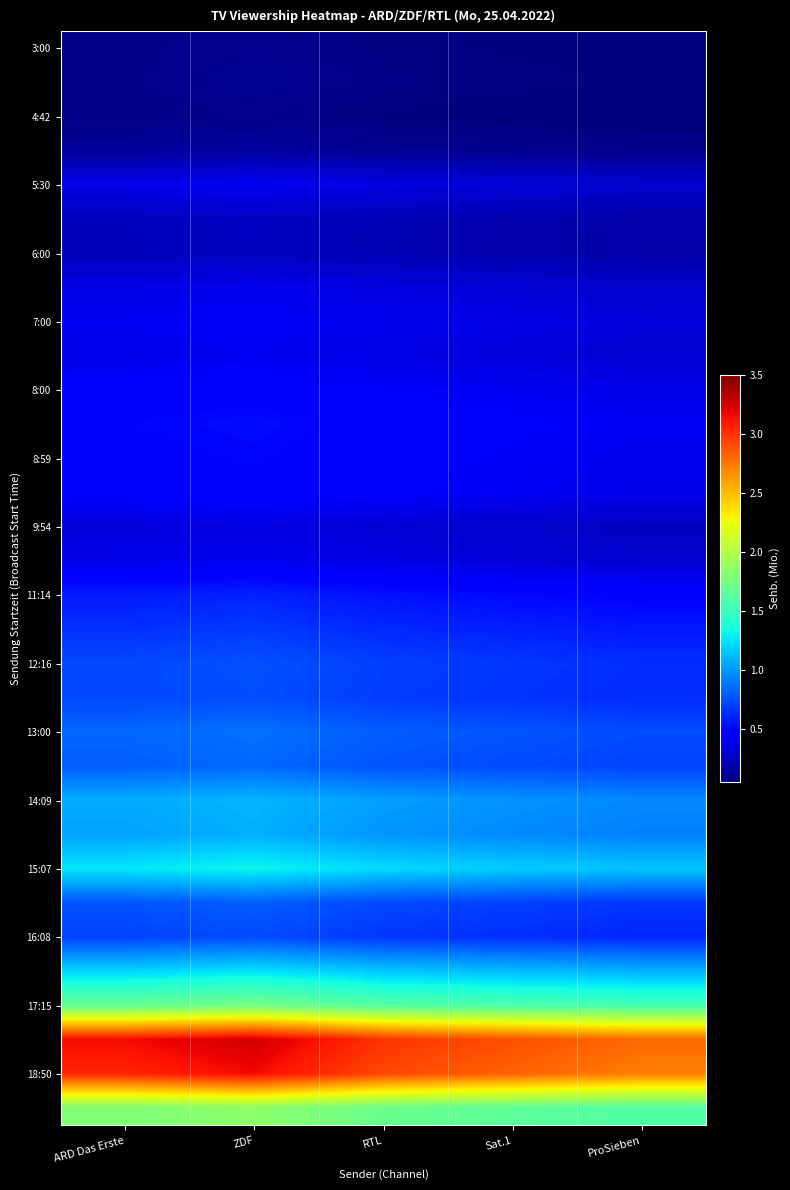

What is the total value across all series at RTL?

23.8